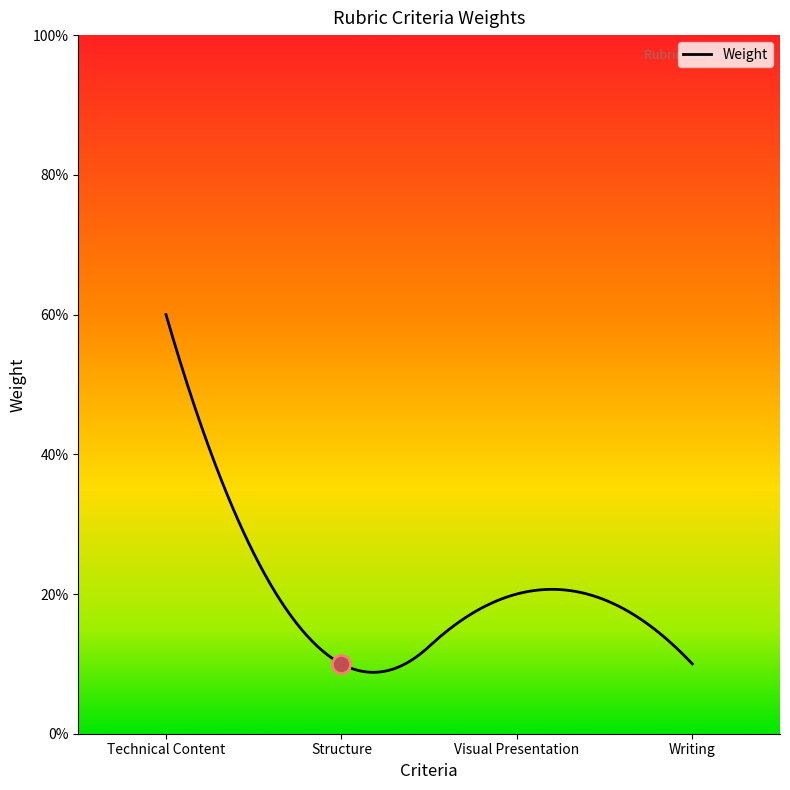

List the labels in order of value, largest first.

Technical Content, Visual Presentation, Structure, Writing